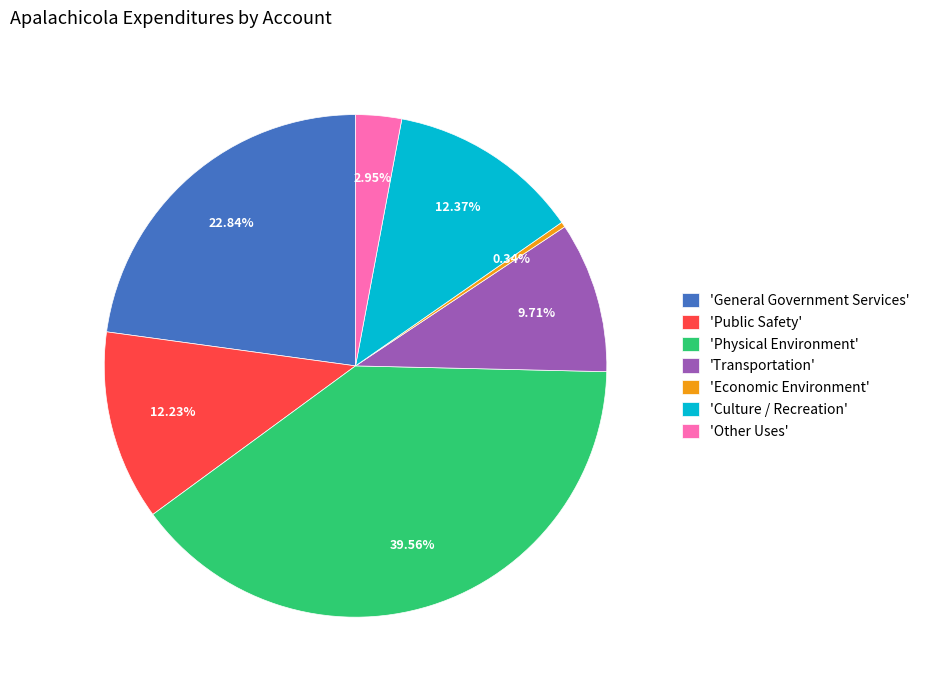

Between 'Culture / Recreation' and 'Transportation', which is larger?

'Culture / Recreation'